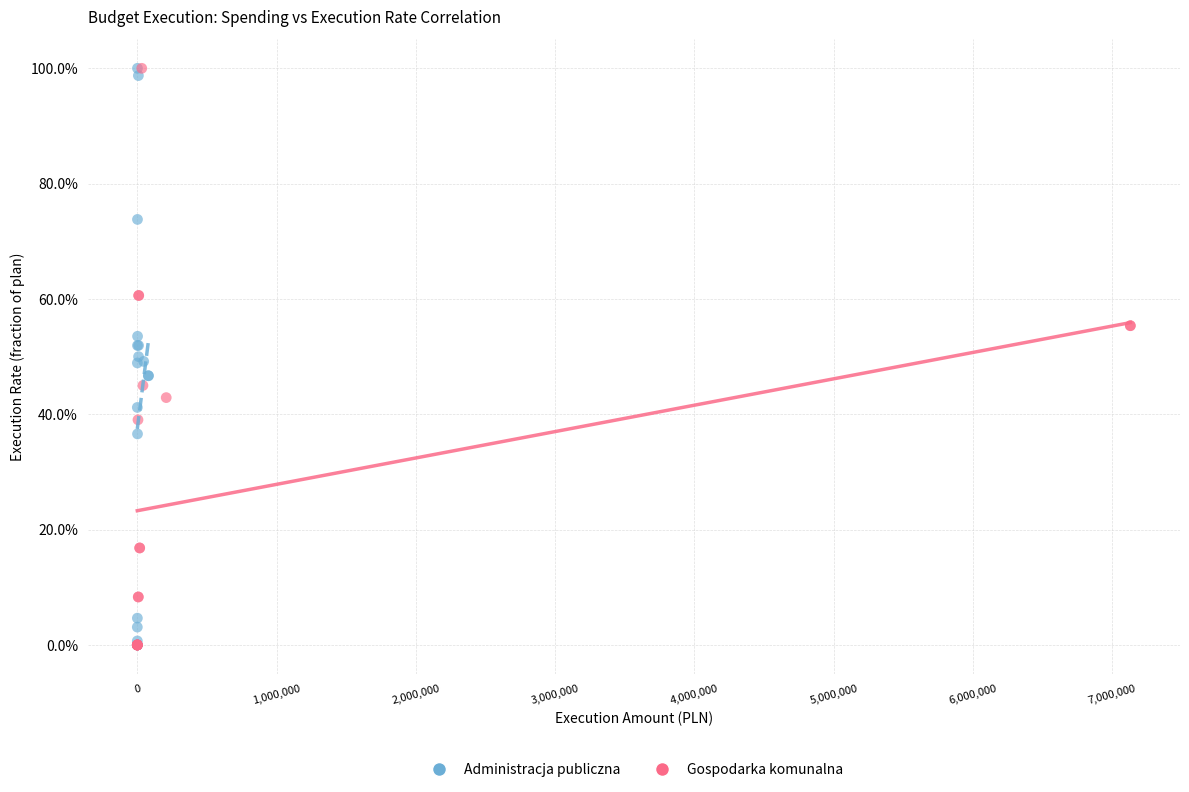

What are all the series names shown in the legend?

Administracja publiczna, Gospodarka komunalna